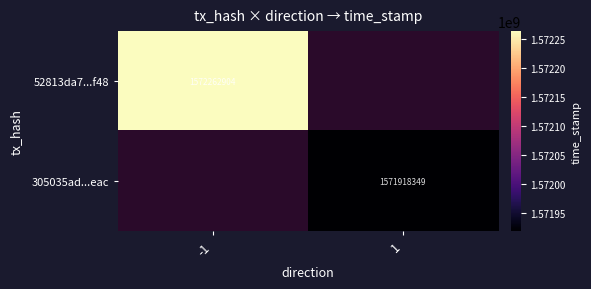

What is the maximum value shown in the chart?

1572262904